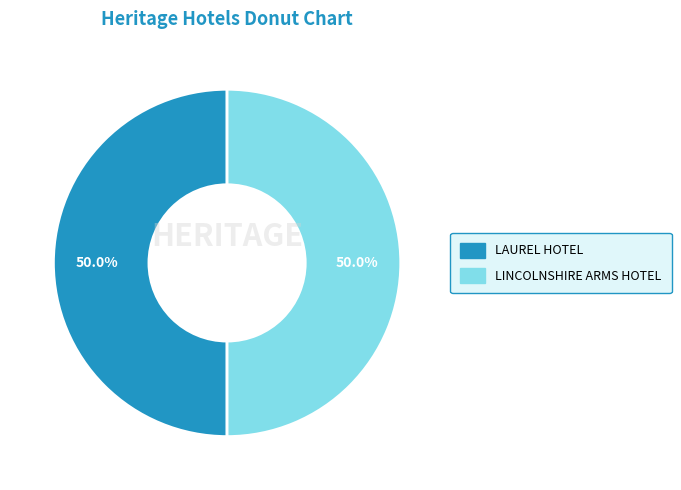

What portion of the pie excludes LAUREL HOTEL?

50.0%